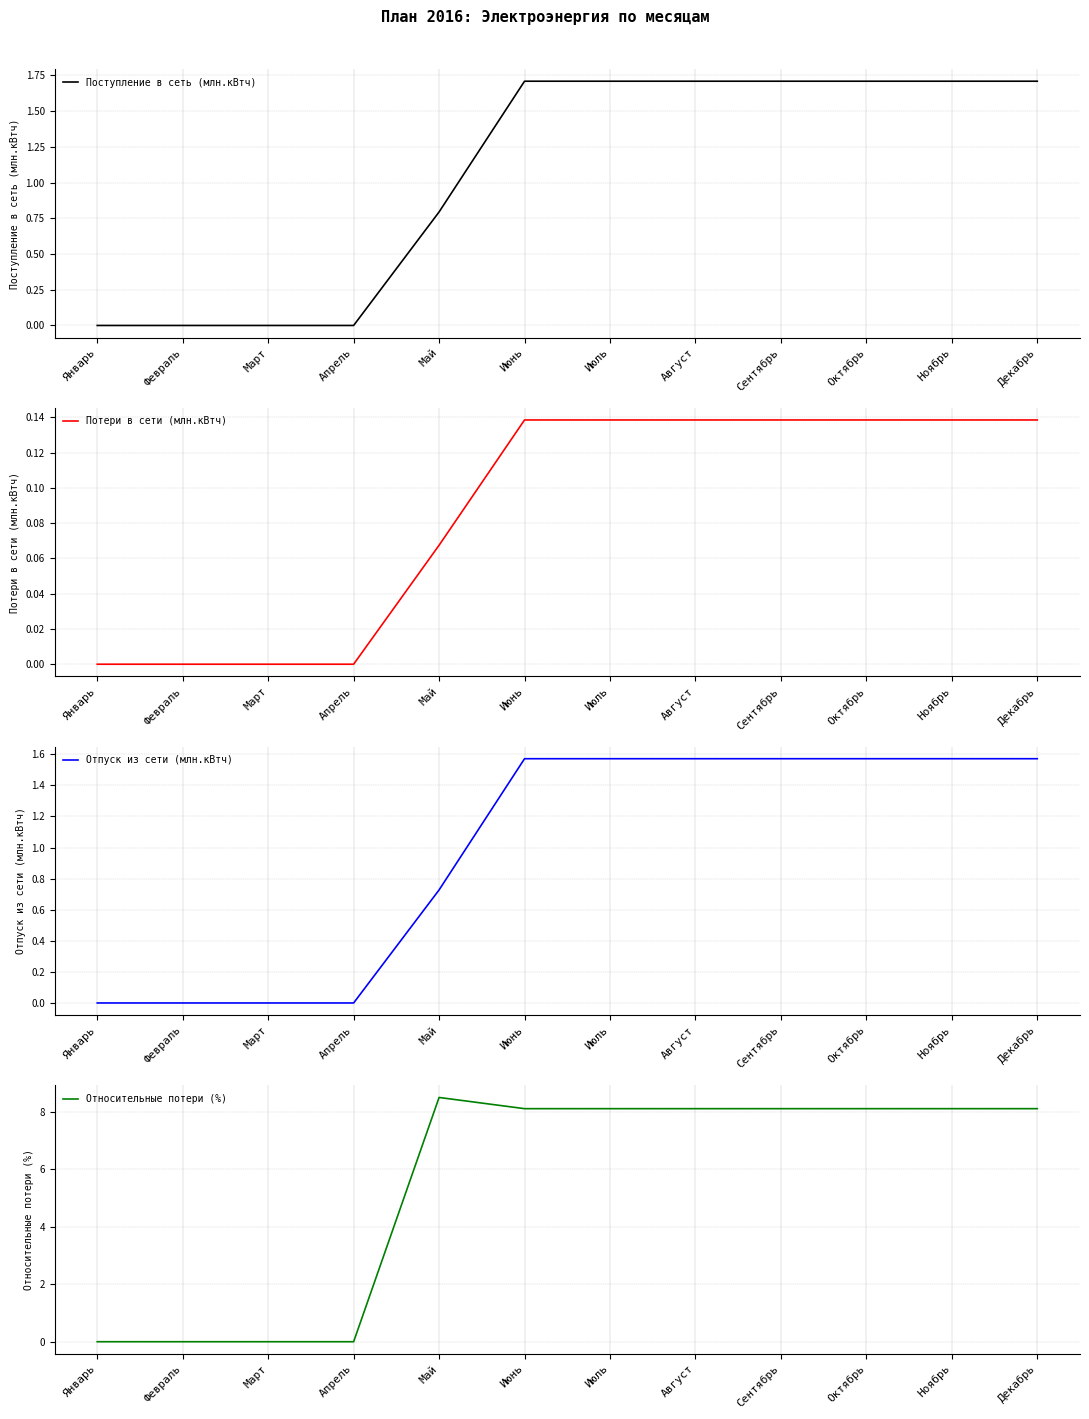

Where is the first local maximum for Относительные потери (%)?

Май